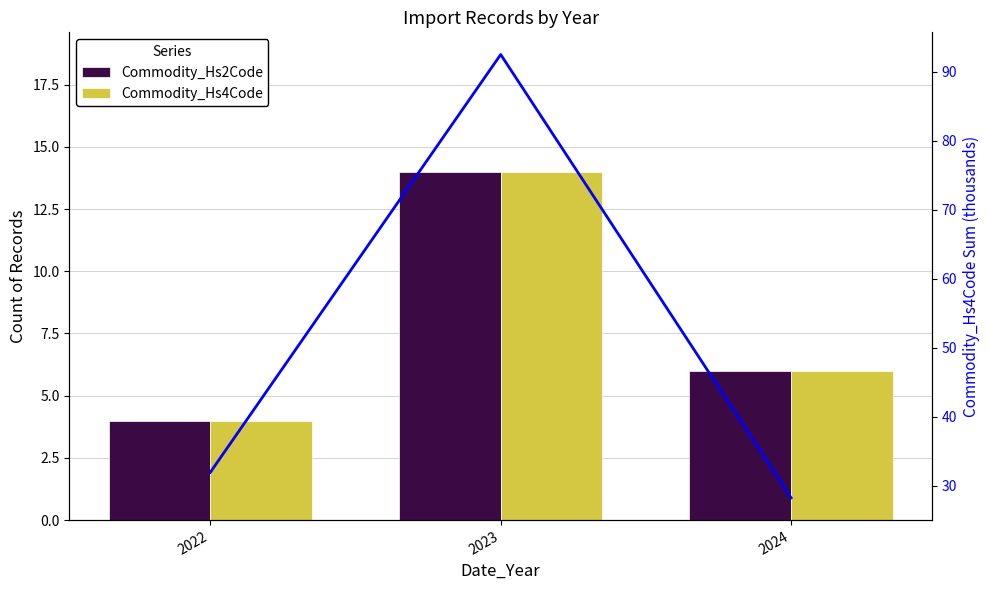

Where does the Commodity_Hs2Code series first go above 6?

2023